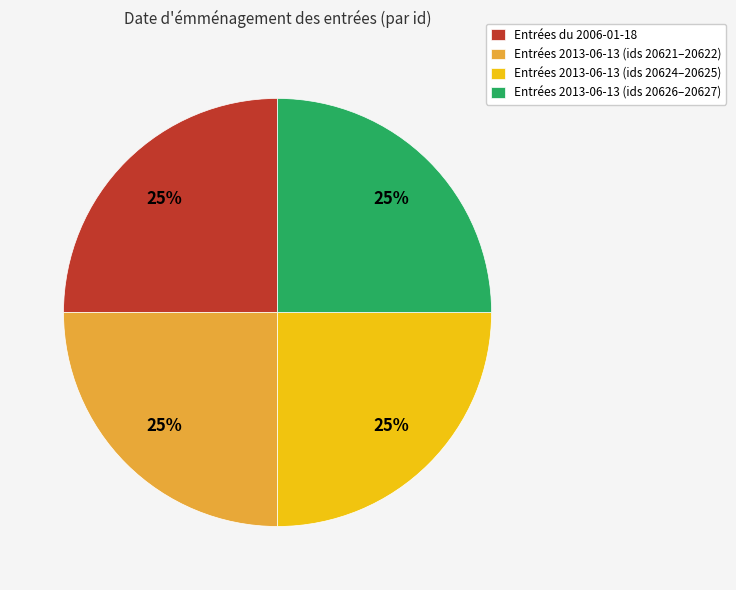

Is there any slice that represents more than half of the pie?

No